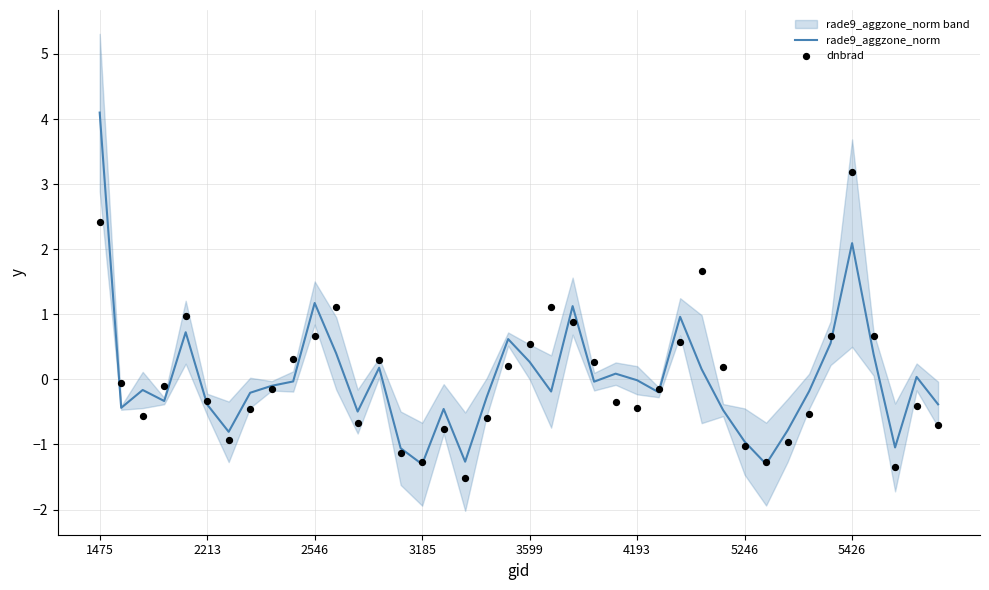

Which series has the widest spread of Y values?

rade9_aggzone_norm